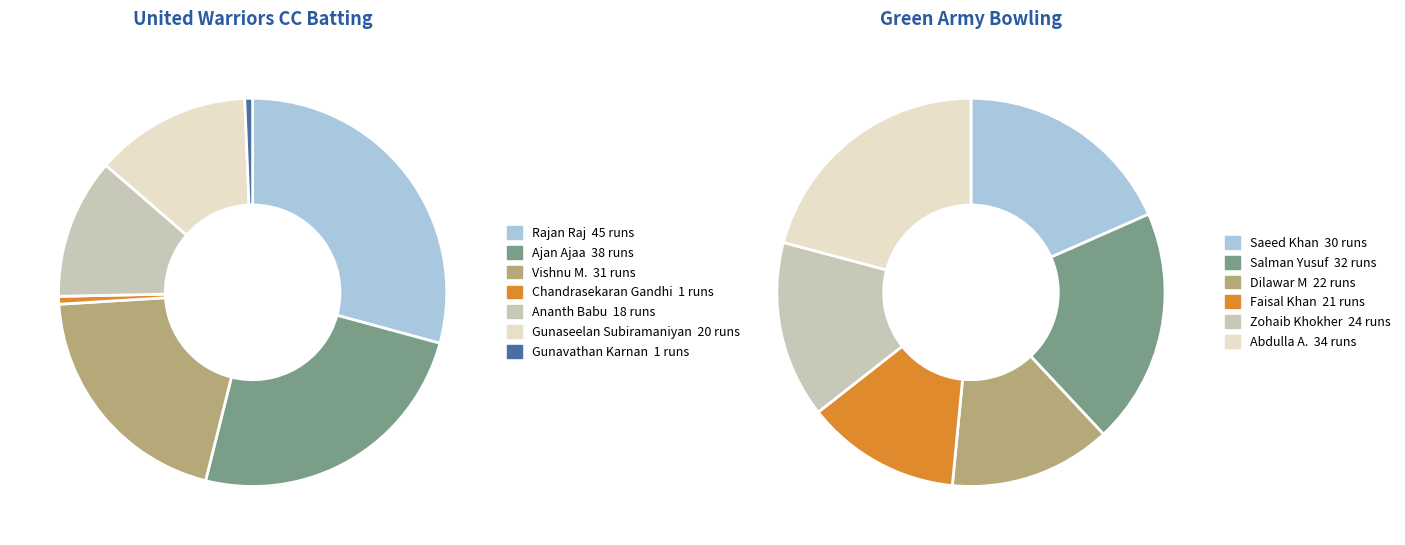

The Arul Ashok slice represents 0% of the pie. True or false?

True